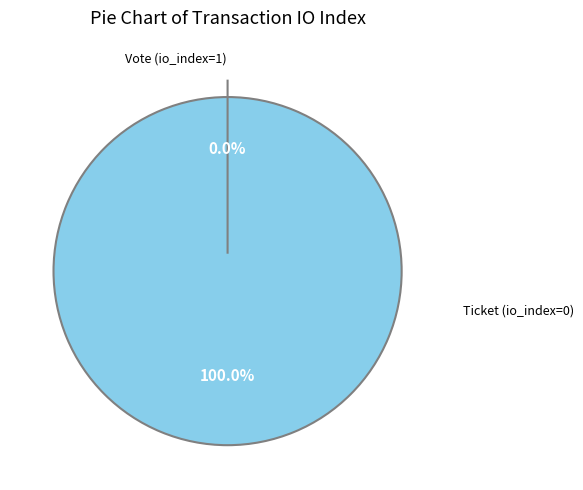

How many slices are in this pie chart?

2